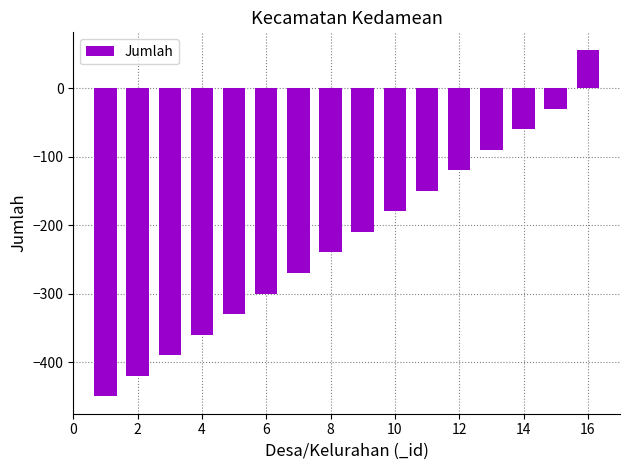

Are the bars grouped side by side (vs. stacked)?

No